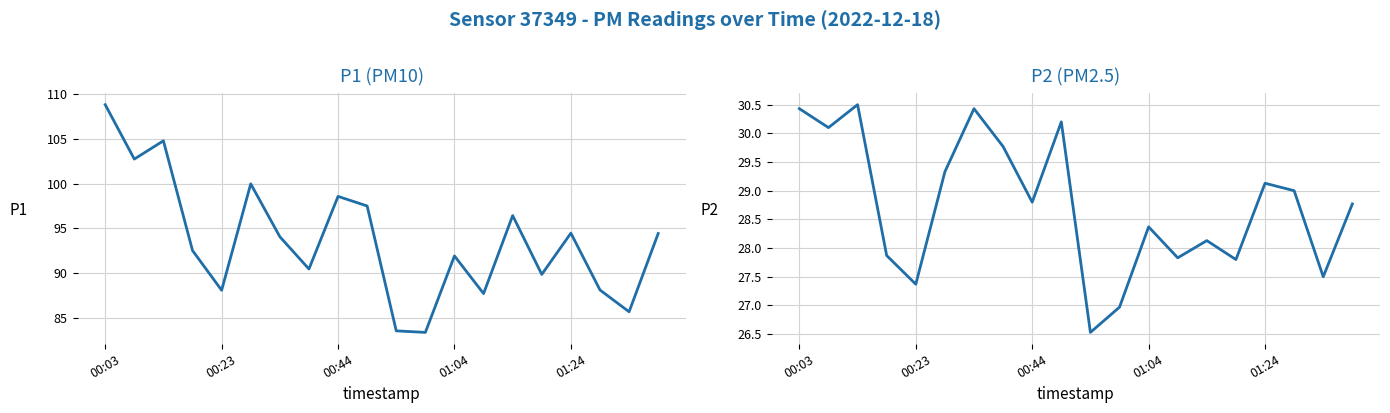

What is the difference between the highest and lowest values at 00:03?

78.4